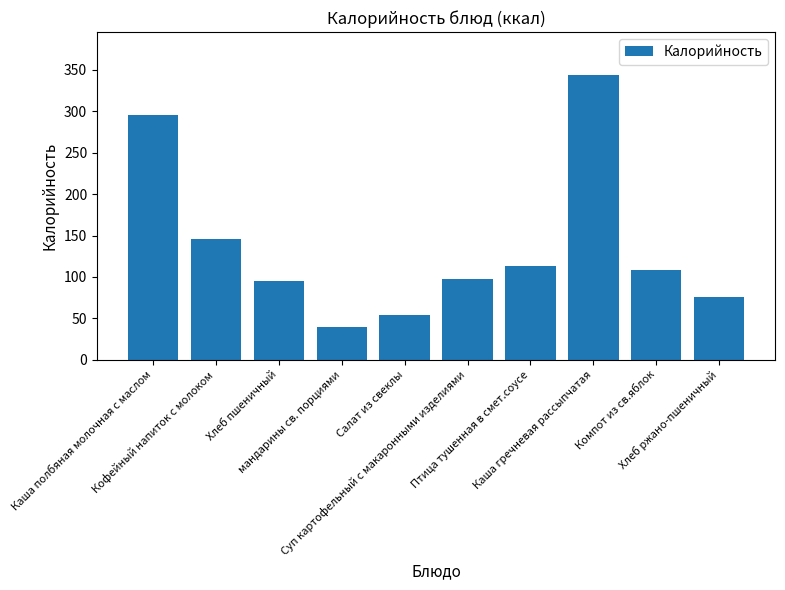

Count the number of data series in this chart.

1